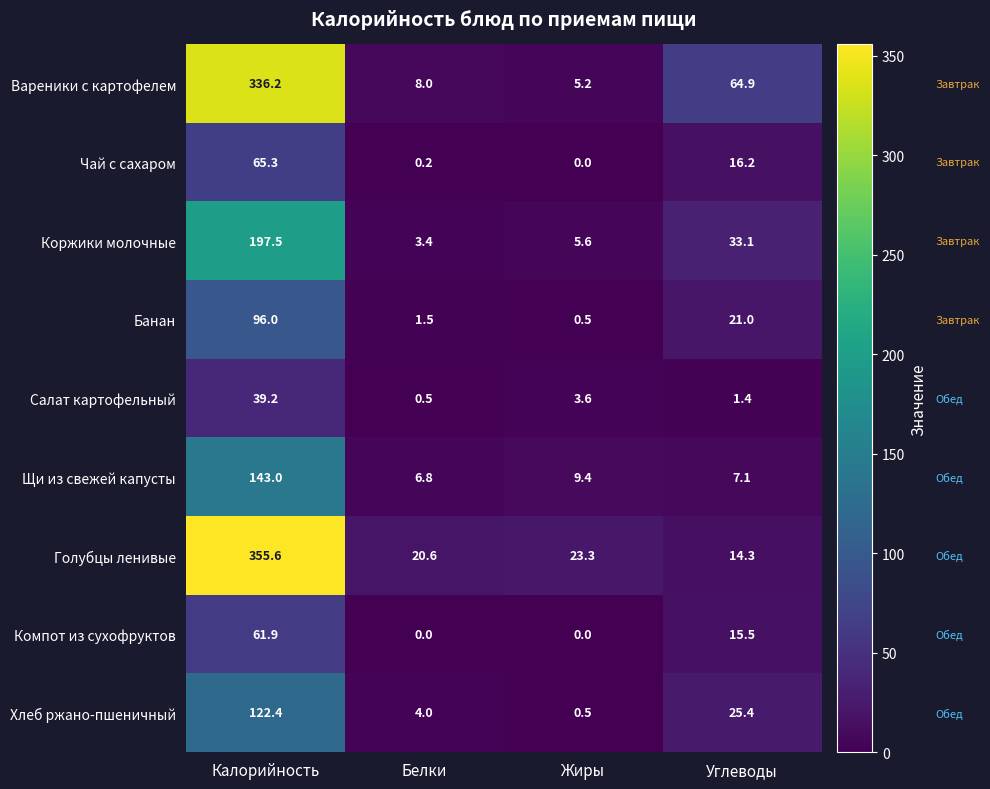

List the labels in order of Коржики молочные value, largest first.

Калорийность, Углеводы, Жиры, Белки